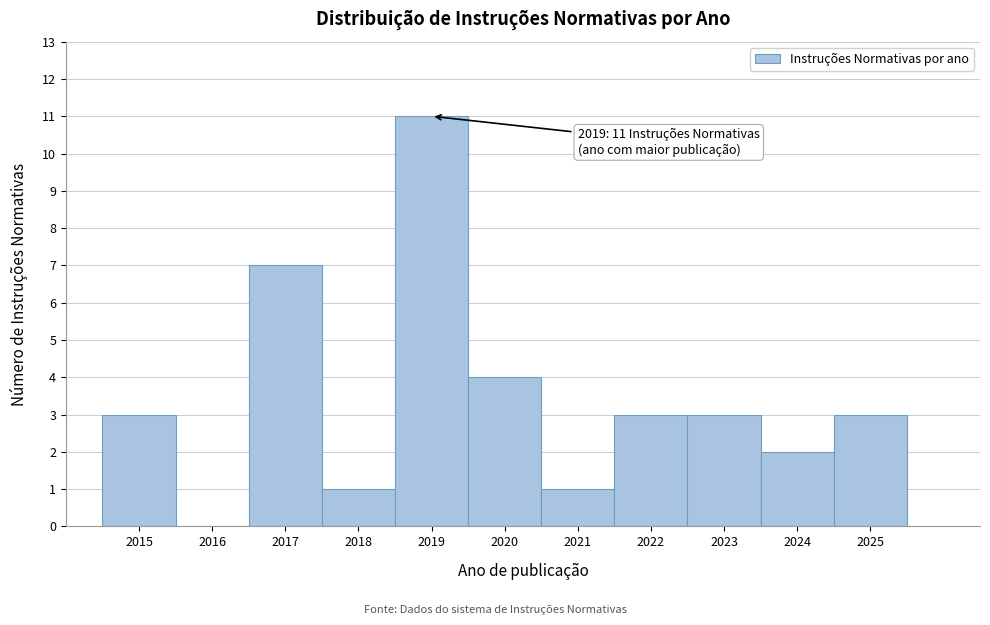

Which range on the x-axis has the tallest bar?

2018.5 to 2019.5